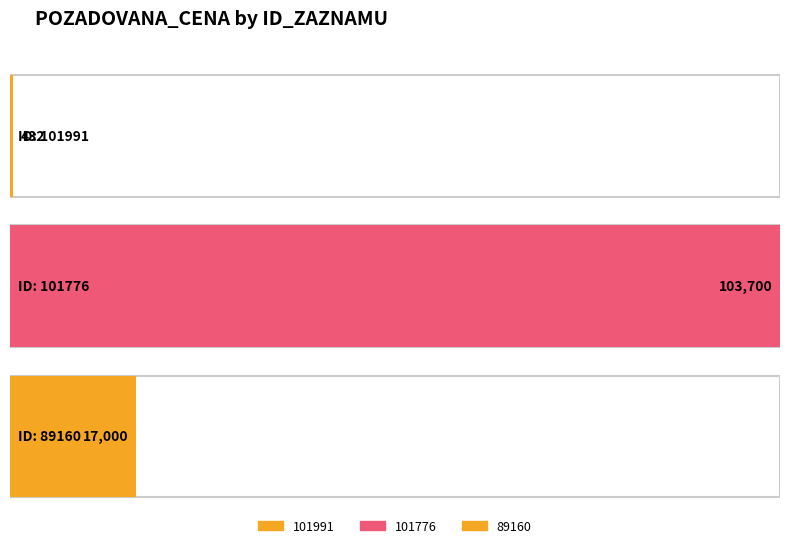

Rank the categories by value from highest to lowest.

101776, 89160, 101991